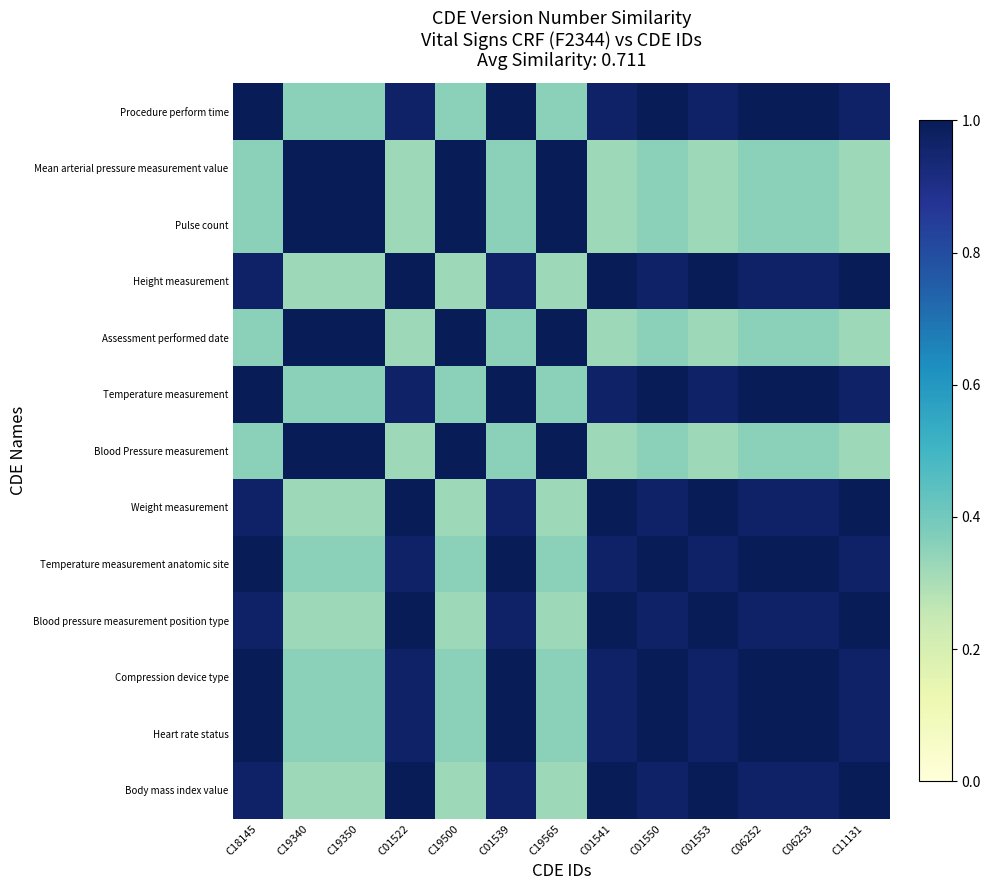

At which category is the sum across all series the highest?

C18145